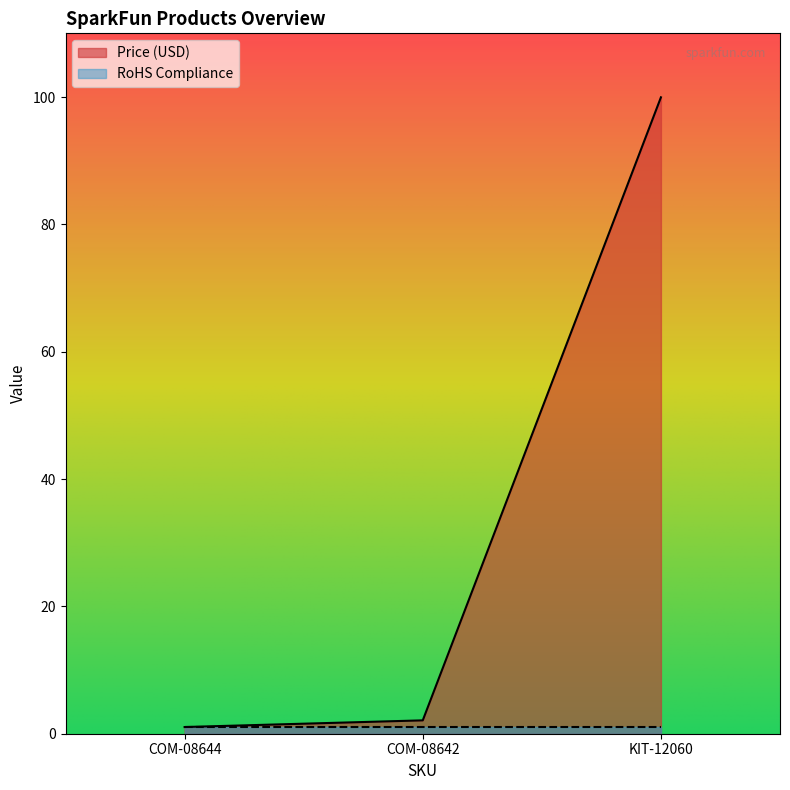

What is the average value?

34.4